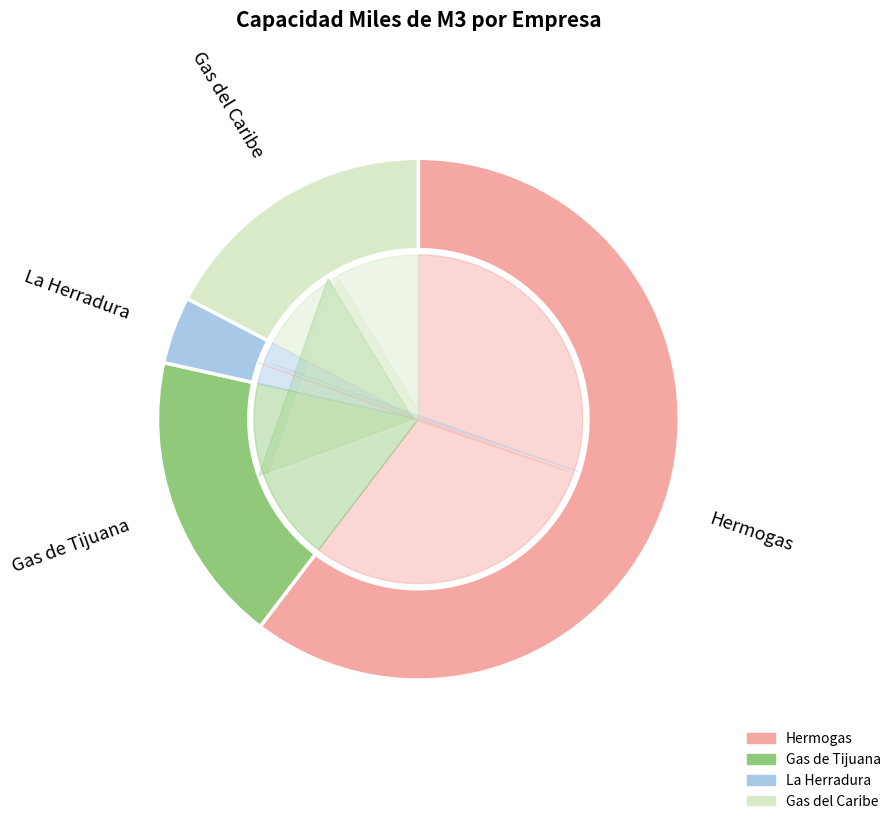

Which slice is the largest?

Hermogas